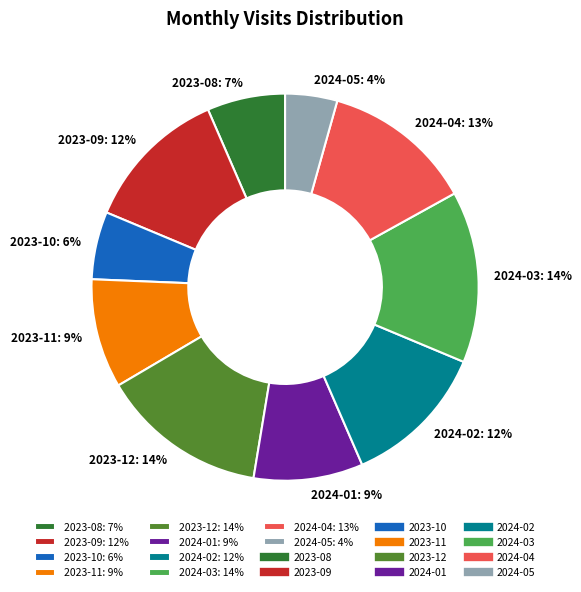

Is there any slice that represents more than half of the pie?

No